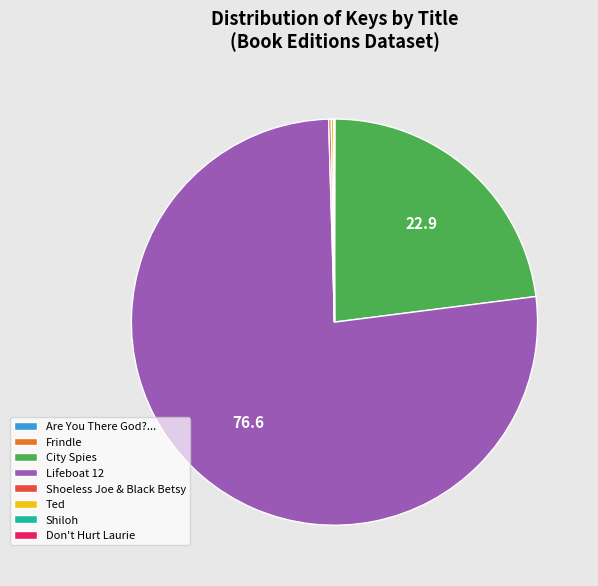

True or false: Lifeboat 12 accounts for 77% of the total.

True